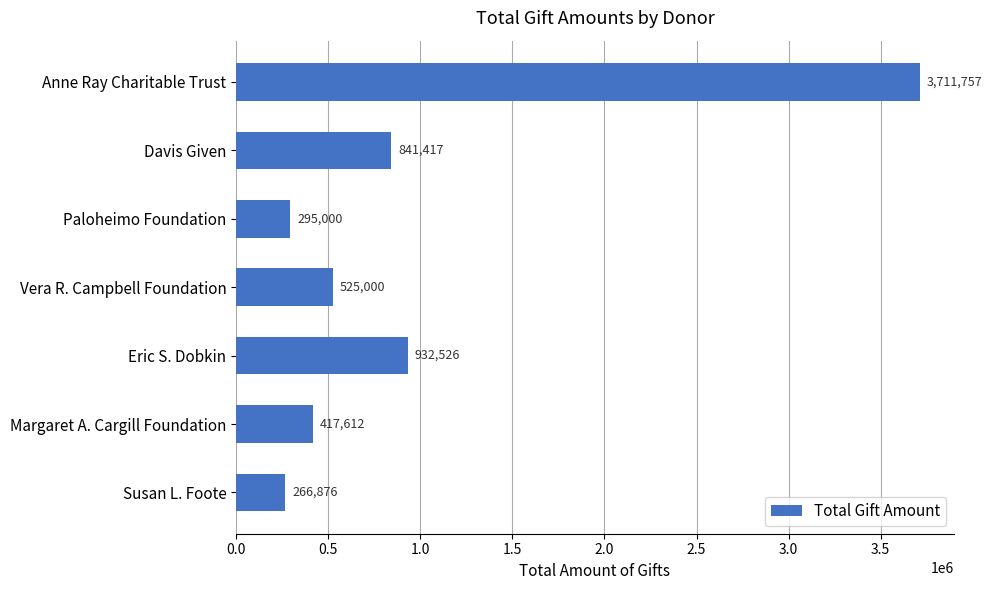

What is the difference between the values at Paloheimo Foundation and Anne Ray Charitable Trust?

3416757.0